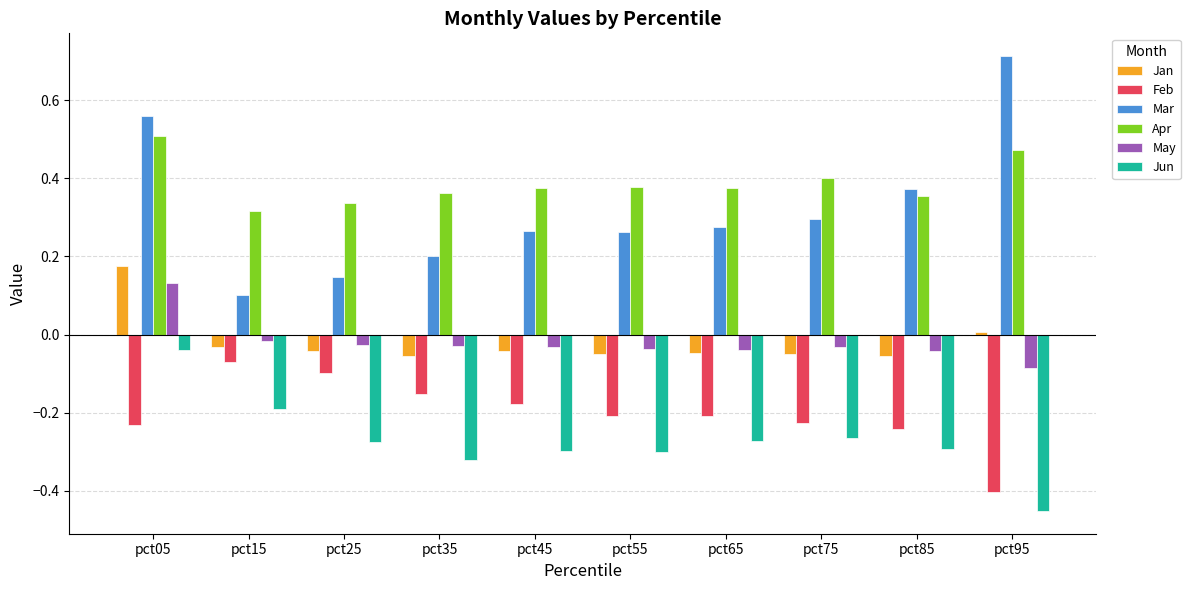

Which label corresponds to the largest value in the chart?

pct95